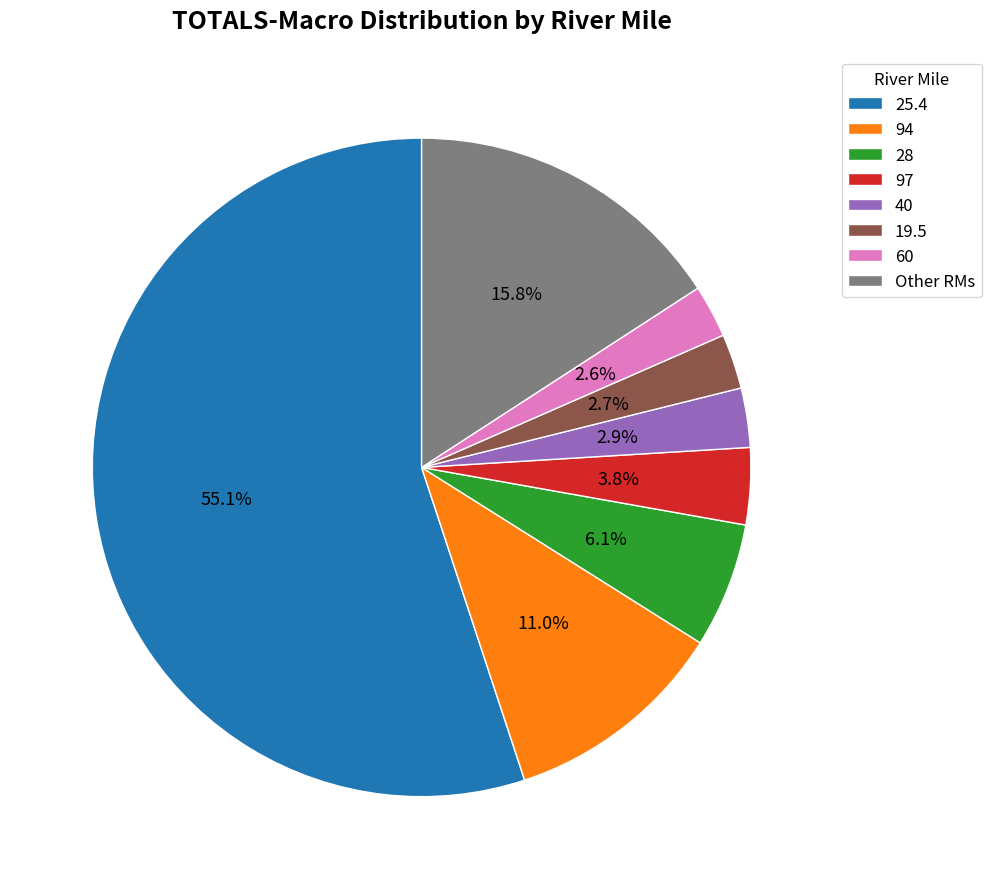

Which category has the biggest portion of the pie?

25.4